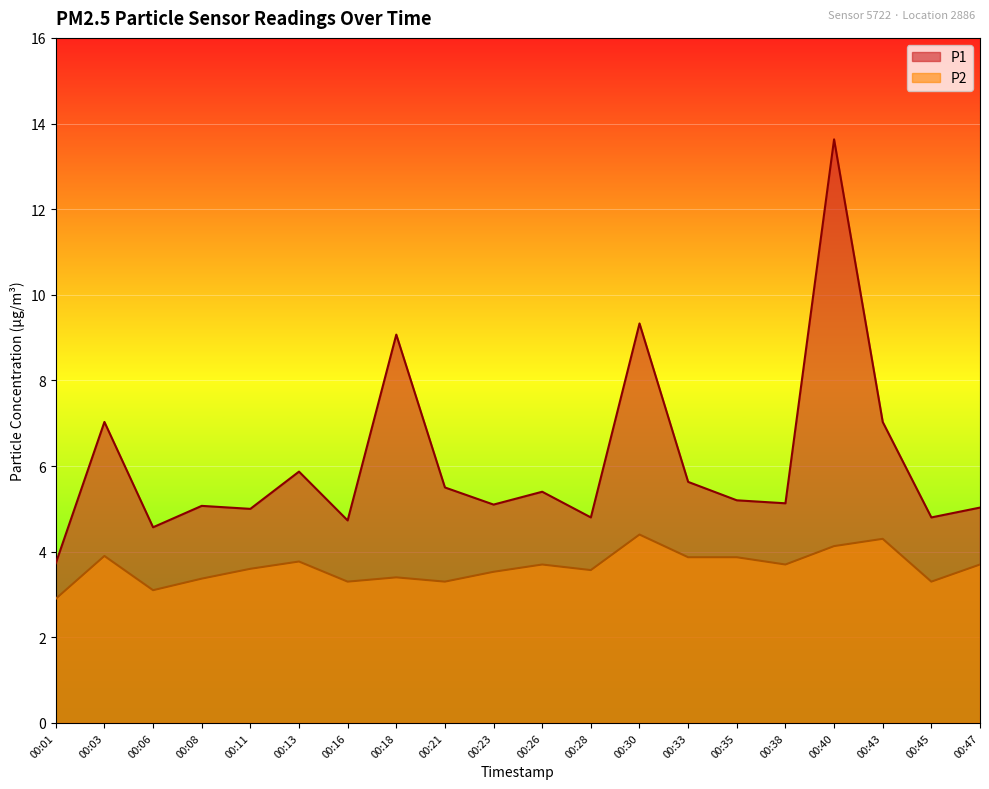

In P1, how many points are higher than both neighbors (excluding endpoints)?

7